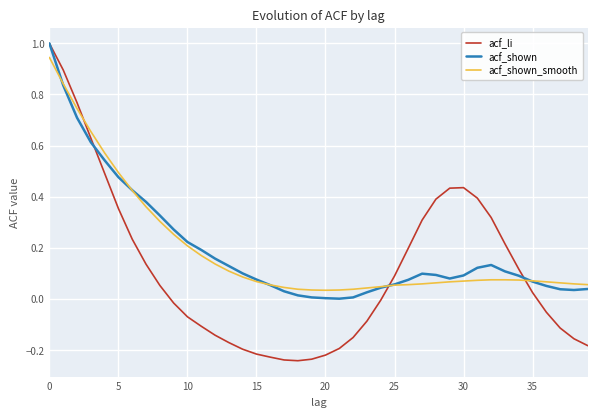

Does the chart display data point markers on the line(s)?

No